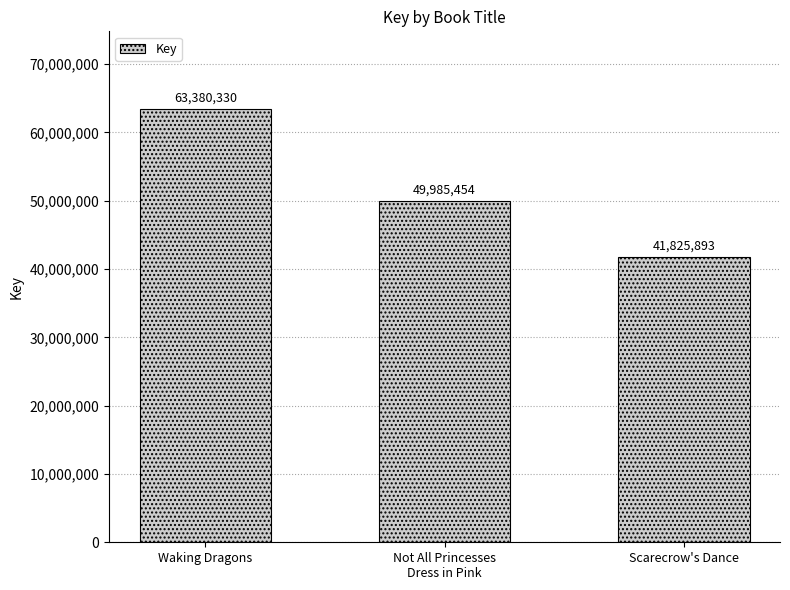

Reading left to right, transcribe all the data shown in this chart.

Waking Dragons=63380330	Not All Princesses
Dress in Pink=49985454	Scarecrow's Dance=41825893